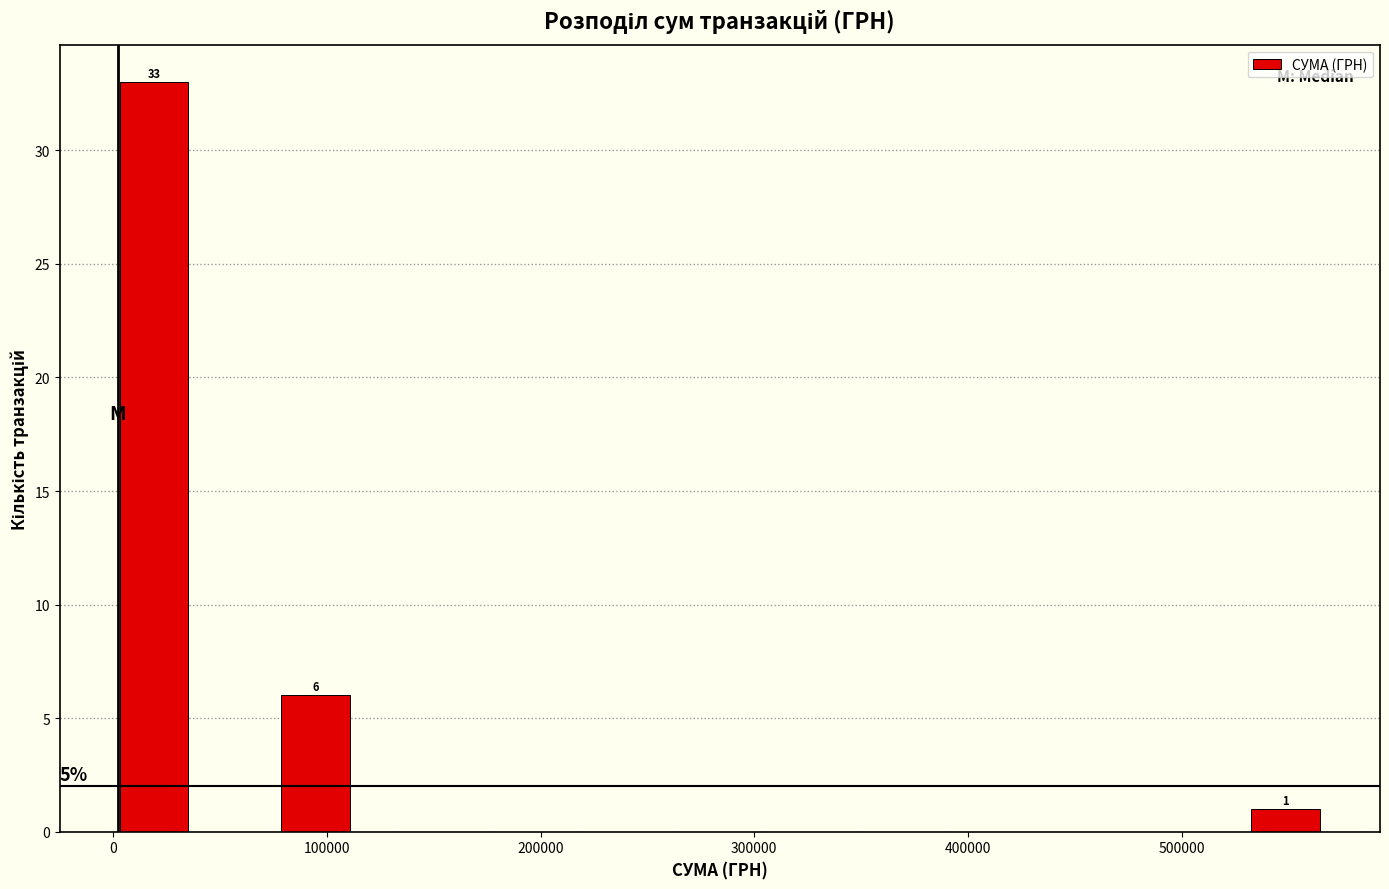

Around what value on the x-axis is the tallest bar? Give the approximate position of its centre, as read against the axis.

20000